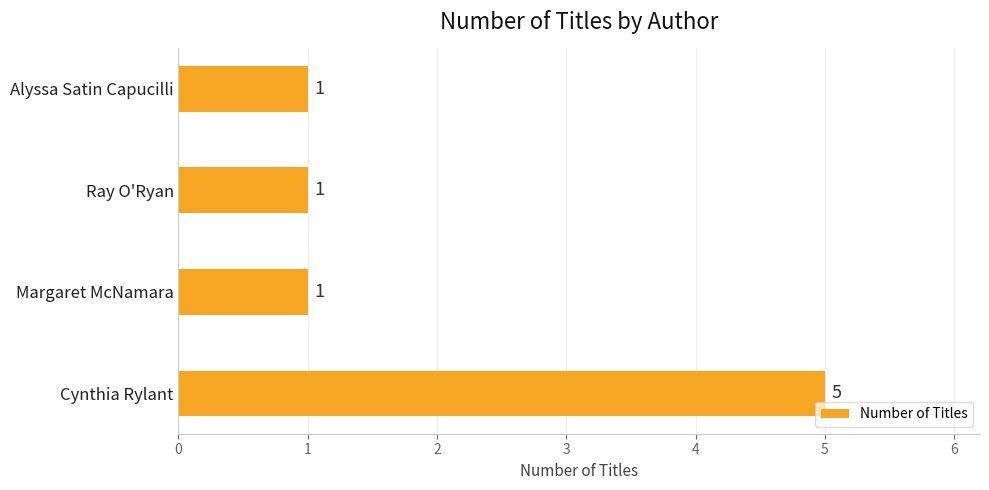

Count the number of categories in the chart.

4